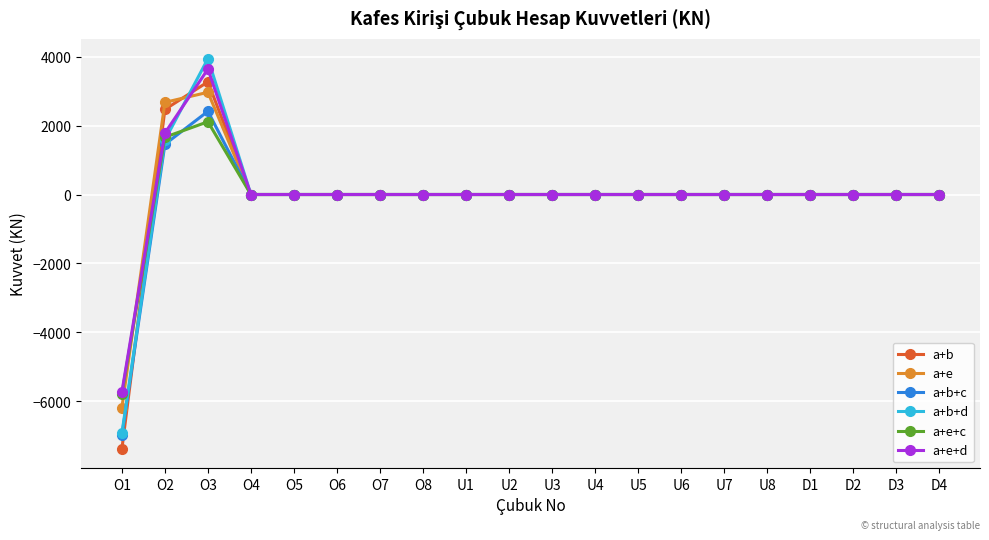

At which category is the sum across all series the highest?

O3